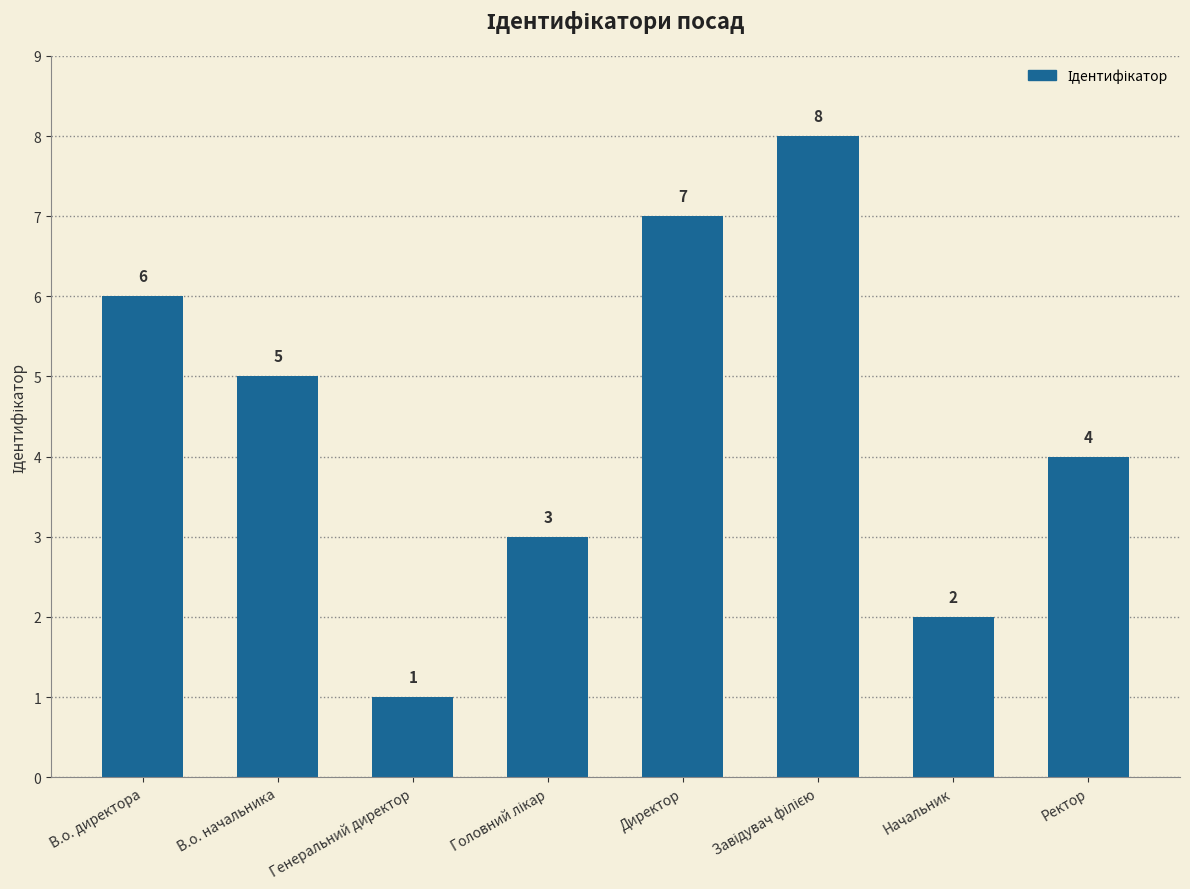

Does the chart contain any negative values?

No